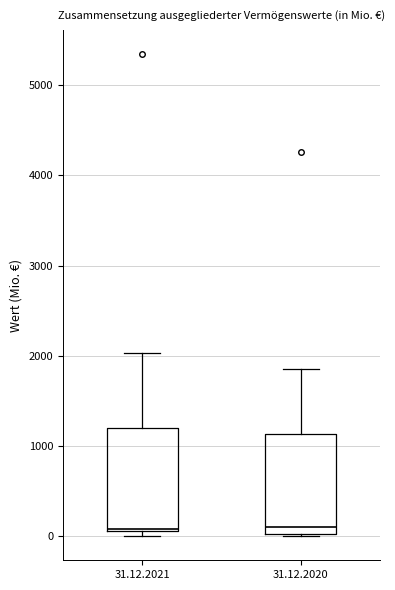

Where is the upper edge of the box for 31.12.2020 on the y-axis? The values are not printed on the chart, so give them approximately, as read against the axis.

1100